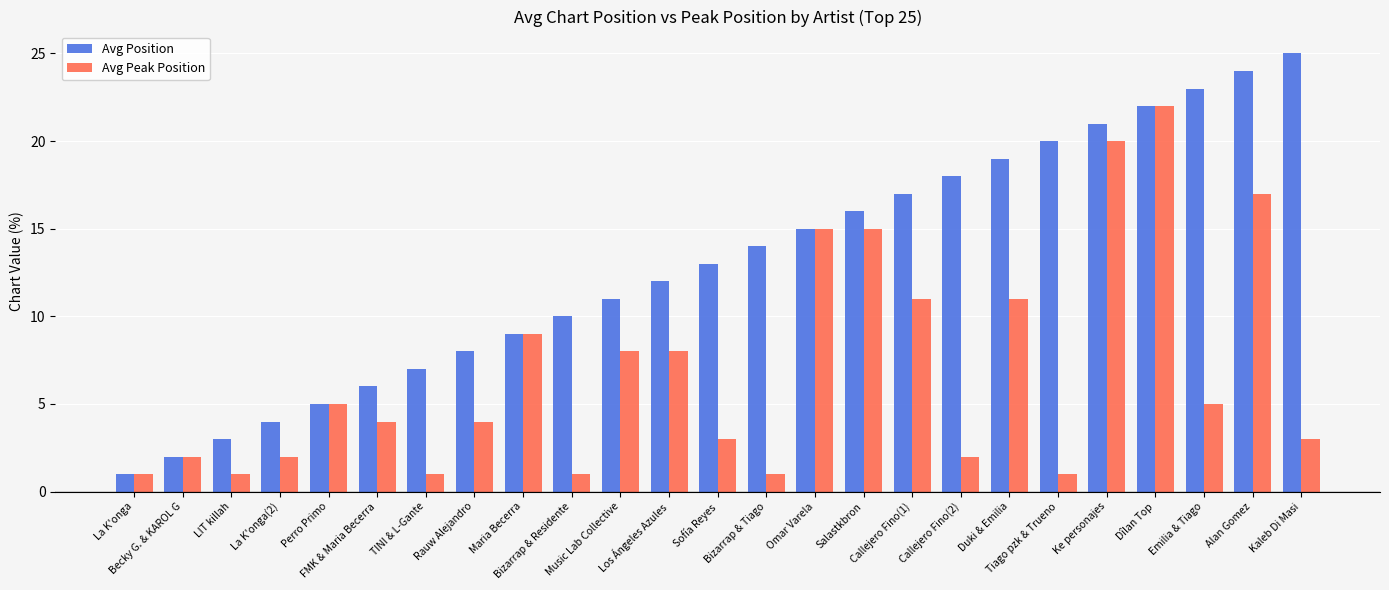

Are the bars horizontal?

No